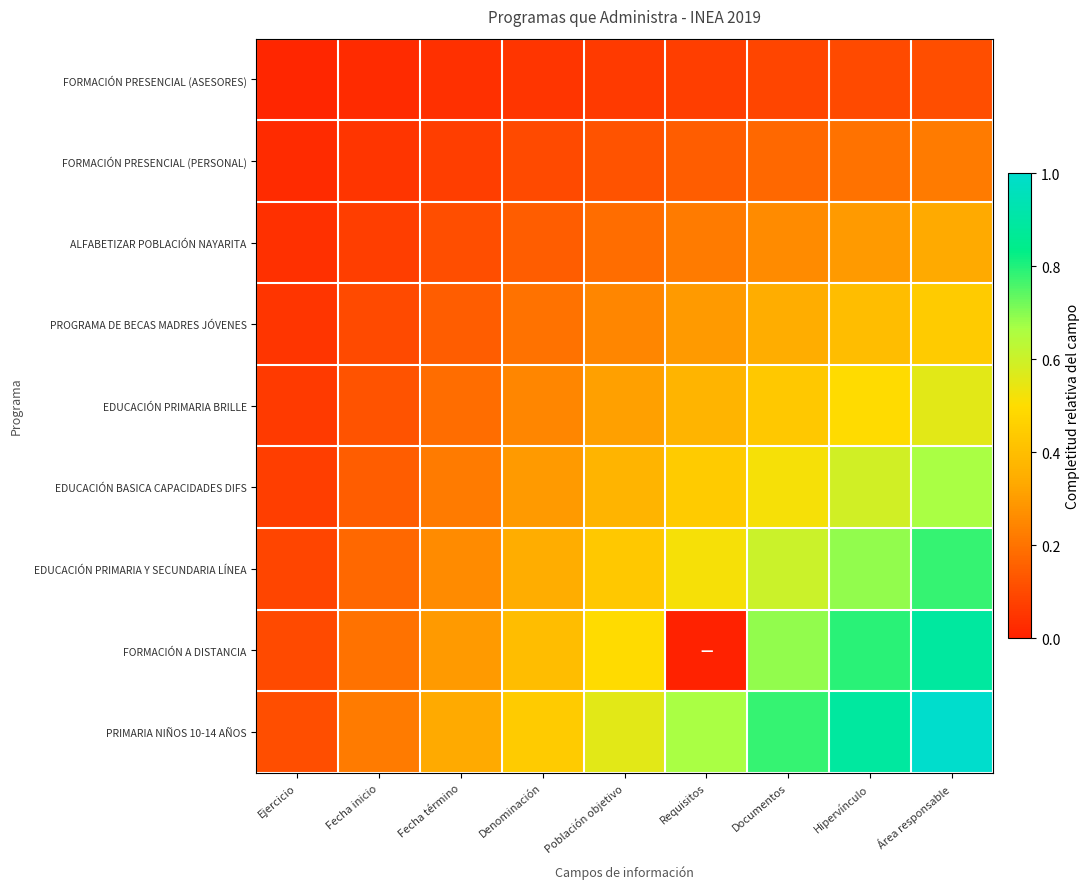

Which series has the widest spread of values?

FORMACIÓN A DISTANCIA